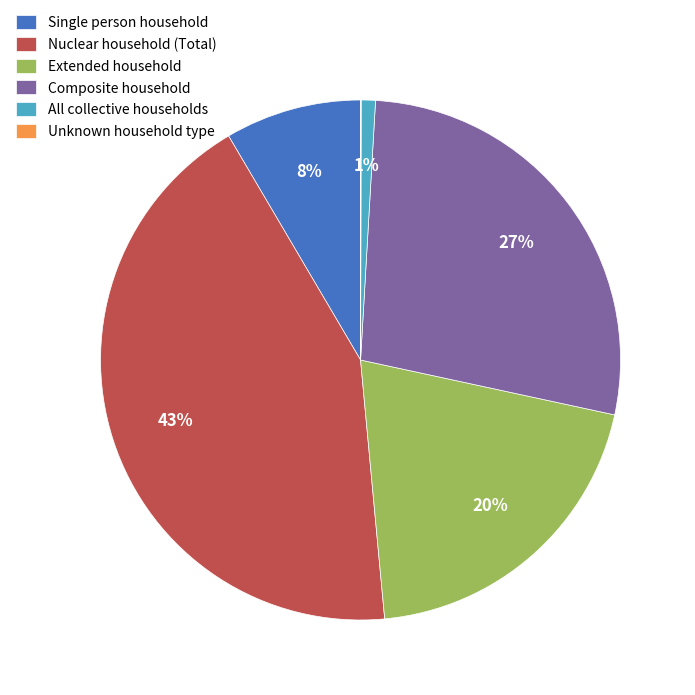

Approximately how many times larger is the value at Composite household compared to Nuclear household (Total)?

0.6